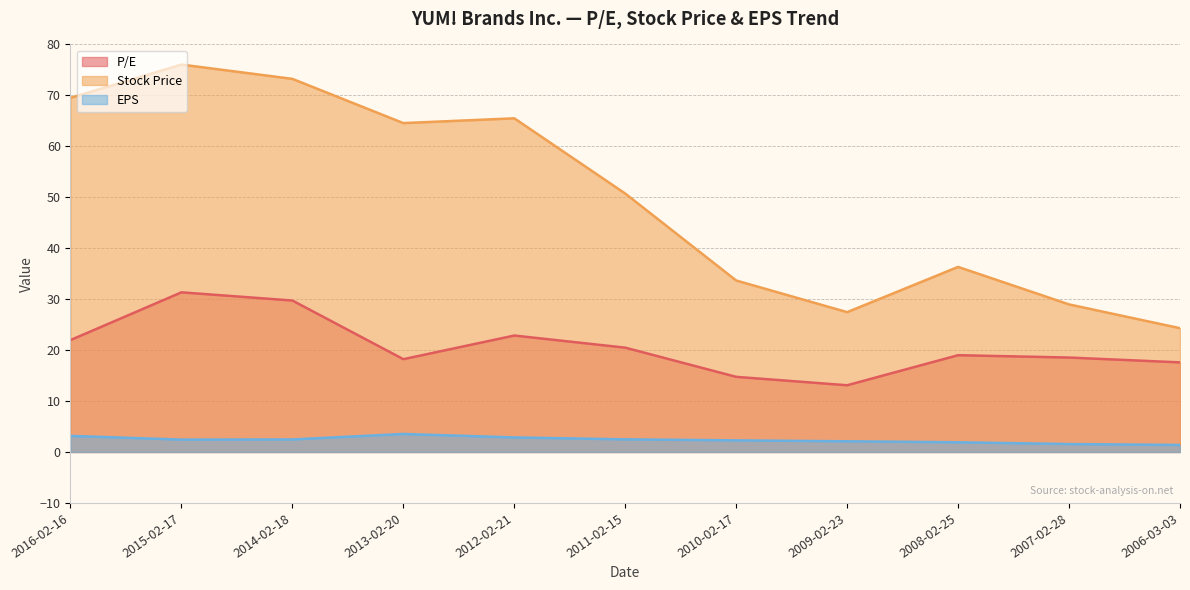

Is it true that Stock Price equals 33.7 at 2010-02-17?

True